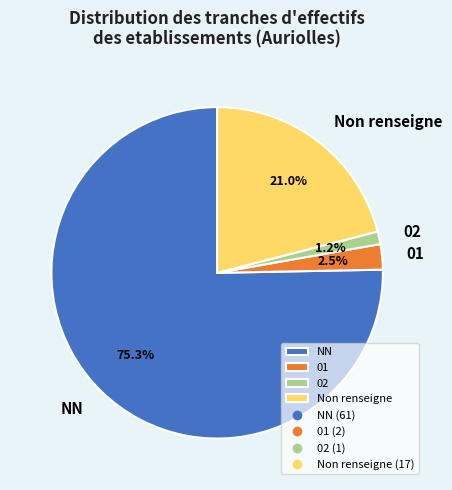

Rank the categories by value from highest to lowest.

NN, Non renseigne, 01, 02